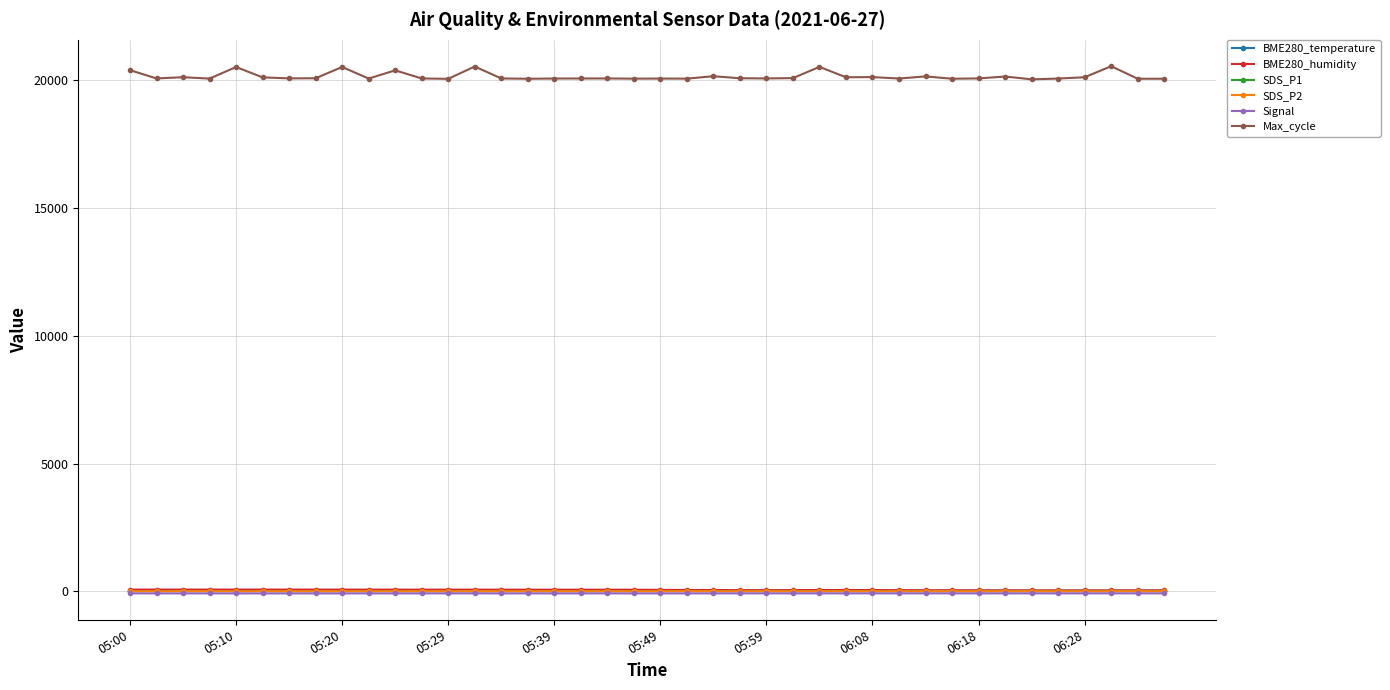

Is this an area chart (filled region under the line)?

No